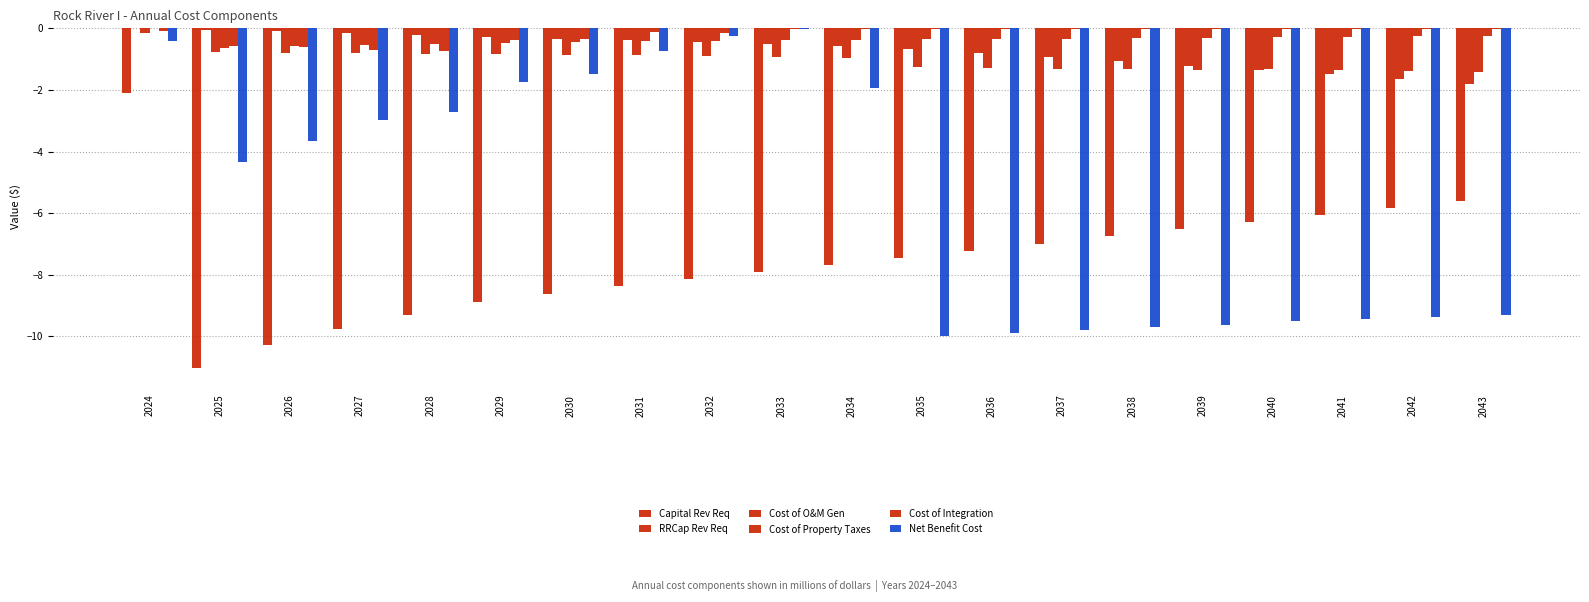

What is the difference between the maximum and second lowest values in the RRCap Rev Req series?

1.6